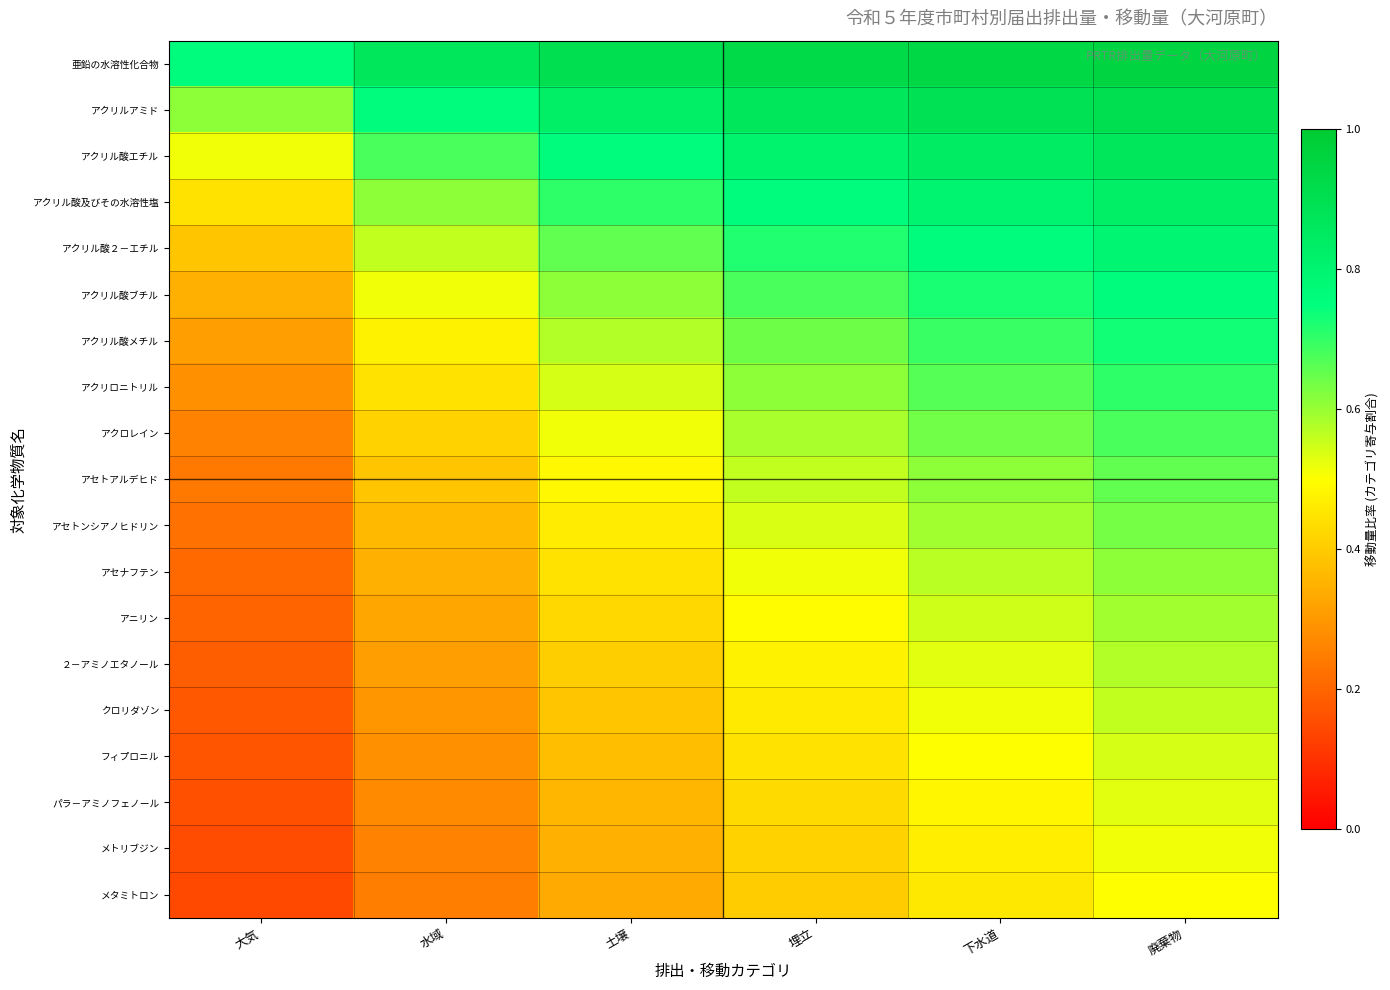

Reading left to right, list all the values displayed in this chart.

亜鉛の水溶性化合物: 大気=0.8	水域=0.9	土壌=0.9	埋立=0.9	下水道=0.9	廃棄物=0.9
アクリルアミド: 大気=0.6	水域=0.8	土壌=0.8	埋立=0.9	下水道=0.9	廃棄物=0.9
アクリル酸エチル: 大気=0.5	水域=0.7	土壌=0.8	埋立=0.8	下水道=0.8	廃棄物=0.9
アクリル酸及びその水溶性塩: 大気=0.4	水域=0.6	土壌=0.7	埋立=0.8	下水道=0.8	廃棄物=0.8
アクリル酸２－エチル: 大気=0.4	水域=0.6	土壌=0.7	埋立=0.7	下水道=0.8	廃棄物=0.8
アクリル酸ブチル: 大気=0.3	水域=0.5	土壌=0.6	埋立=0.7	下水道=0.7	廃棄物=0.8
アクリル酸メチル: 大気=0.3	水域=0.5	土壌=0.6	埋立=0.6	下水道=0.7	廃棄物=0.7
アクリロニトリル: 大気=0.3	水域=0.4	土壌=0.5	埋立=0.6	下水道=0.7	廃棄物=0.7
アクロレイン: 大気=0.3	水域=0.4	土壌=0.5	埋立=0.6	下水道=0.6	廃棄物=0.7
アセトアルデヒド: 大気=0.2	水域=0.4	土壌=0.5	埋立=0.6	下水道=0.6	廃棄物=0.7
アセトンシアノヒドリン: 大気=0.2	水域=0.4	土壌=0.5	埋立=0.5	下水道=0.6	廃棄物=0.6
アセナフテン: 大気=0.2	水域=0.3	土壌=0.4	埋立=0.5	下水道=0.6	廃棄物=0.6
アニリン: 大気=0.2	水域=0.3	土壌=0.4	埋立=0.5	下水道=0.5	廃棄物=0.6
２－アミノエタノール: 大気=0.2	水域=0.3	土壌=0.4	埋立=0.5	下水道=0.5	廃棄物=0.6
クロリダゾン: 大気=0.2	水域=0.3	土壌=0.4	埋立=0.5	下水道=0.5	廃棄物=0.6
フィプロニル: 大気=0.2	水域=0.3	土壌=0.4	埋立=0.4	下水道=0.5	廃棄物=0.5
パラ－アミノフェノール: 大気=0.2	水域=0.3	土壌=0.4	埋立=0.4	下水道=0.5	廃棄物=0.5
メトリブジン: 大気=0.1	水域=0.3	土壌=0.3	埋立=0.4	下水道=0.5	廃棄物=0.5
メタミトロン: 大気=0.1	水域=0.2	土壌=0.3	埋立=0.4	下水道=0.5	廃棄物=0.5